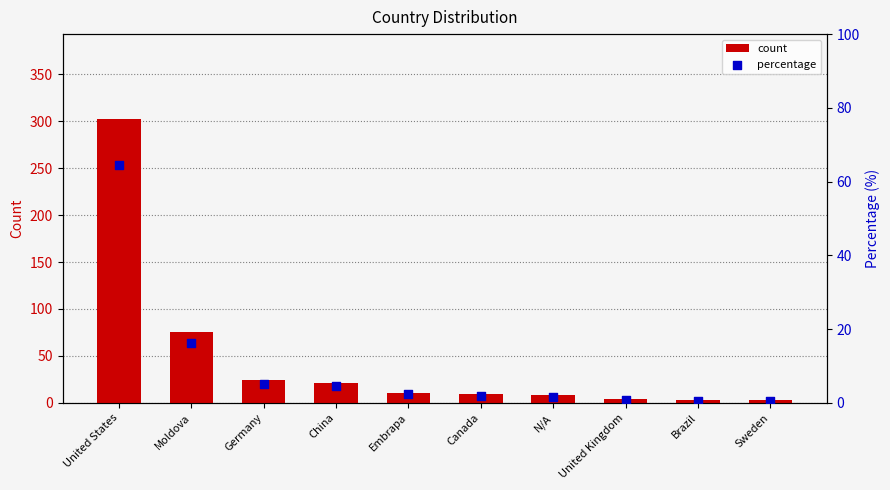

Which series has the largest total across all categories?

count